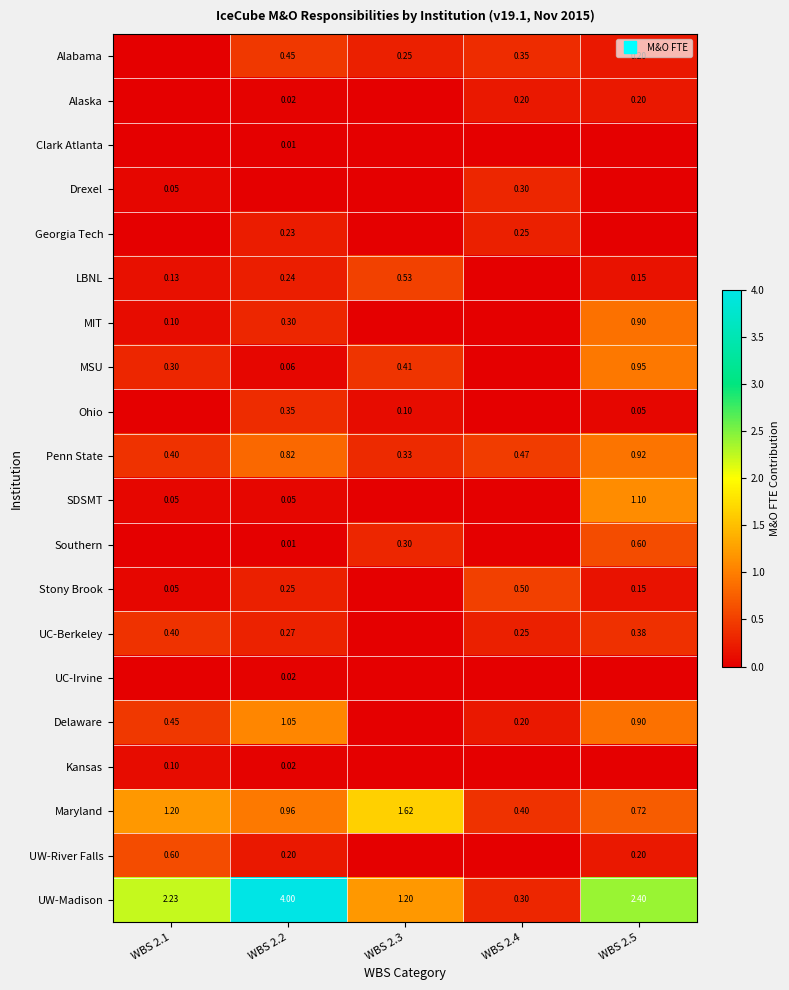

Which series has the largest total across all categories?

UW-Madison